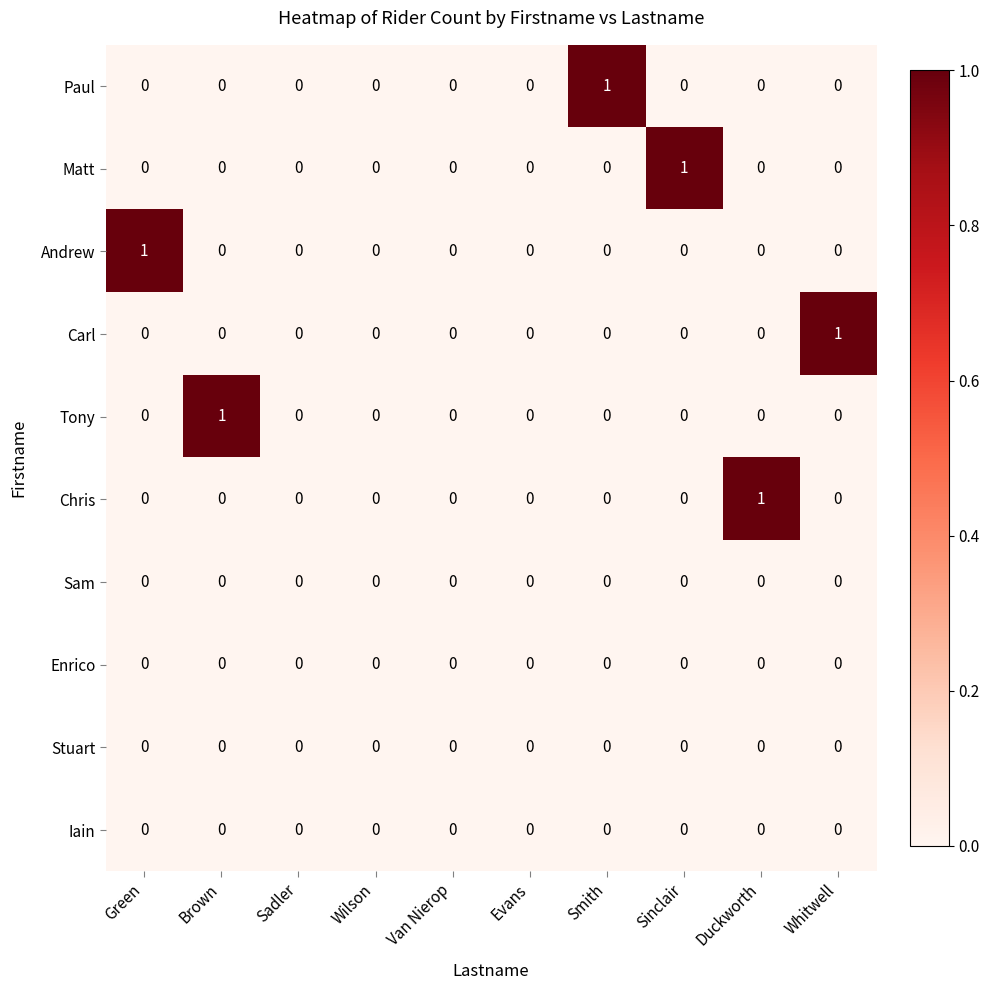

Rank the categories by Stuart value from lowest to highest.

Green, Brown, Sadler, Wilson, Van Nierop, Evans, Smith, Sinclair, Duckworth, Whitwell